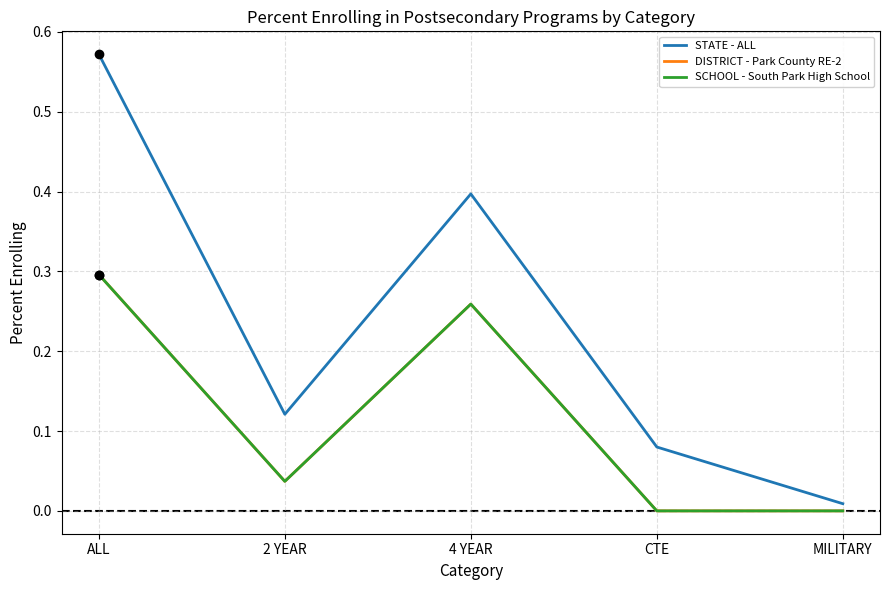

Reading left to right, extract all data points from this chart.

STATE - ALL: 0.6	0.1	0.4	0.1	0.0
DISTRICT - Park County RE-2: 0.3	0.0	0.3	0.0	0.0
SCHOOL - South Park High School: 0.3	0.0	0.3	0.0	0.0